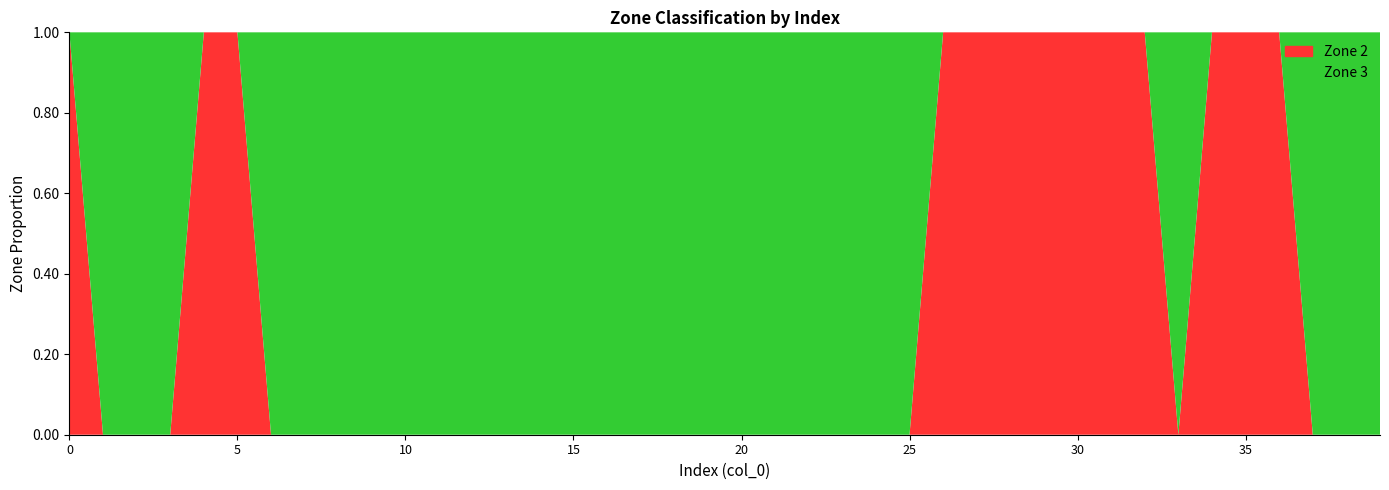

Reading left to right, what are all the values shown in this chart?

Zone 2: 0=1	1=0	2=0	3=0	4=1	5=1	6=0	7=0	8=0	9=0	10=0	11=0	12=0	13=0	14=0	15=0	16=0	17=0	18=0	19=0	20=0	21=0	22=0	23=0	24=0	25=0	26=1	27=1	28=1	29=1	30=1	31=1	32=1	33=0	34=1	35=1	36=1	37=0	38=0	39=0
Zone 3: 0=0	1=1	2=1	3=1	4=0	5=0	6=1	7=1	8=1	9=1	10=1	11=1	12=1	13=1	14=1	15=1	16=1	17=1	18=1	19=1	20=1	21=1	22=1	23=1	24=1	25=1	26=0	27=0	28=0	29=0	30=0	31=0	32=0	33=1	34=0	35=0	36=0	37=1	38=1	39=1